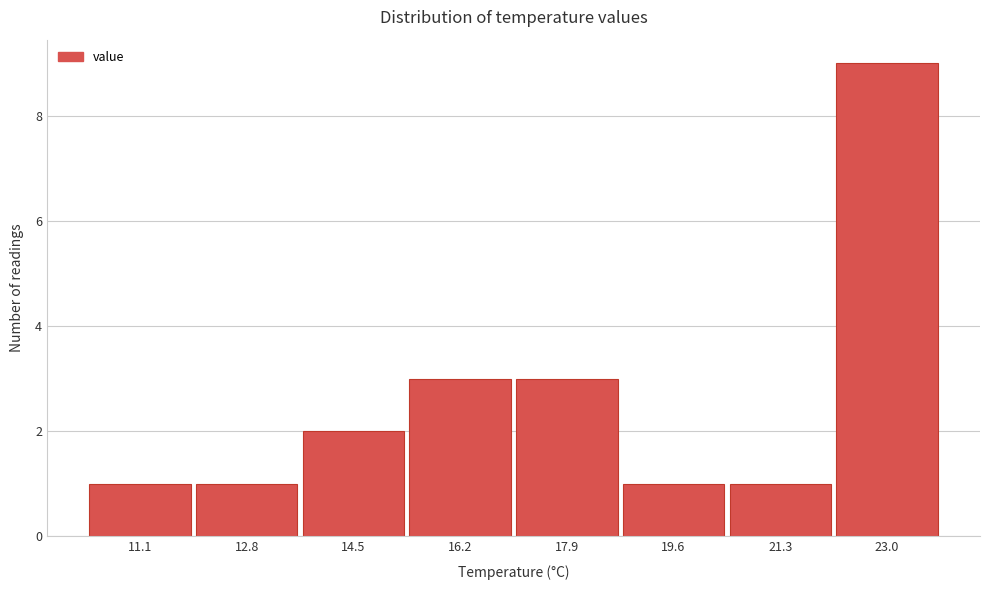

Reading left to right, what are all the values shown in this chart?

1	1	2	3	3	1	1	9